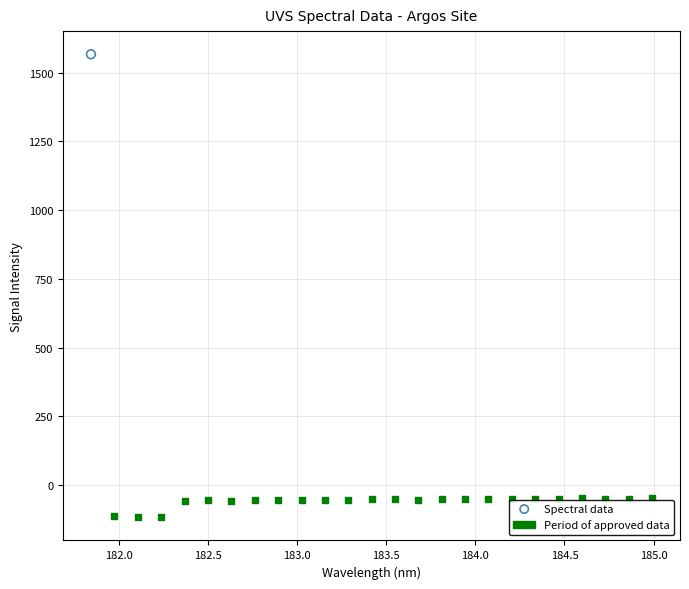

What are all the series names shown in the legend?

Spectral data, Period of approved data